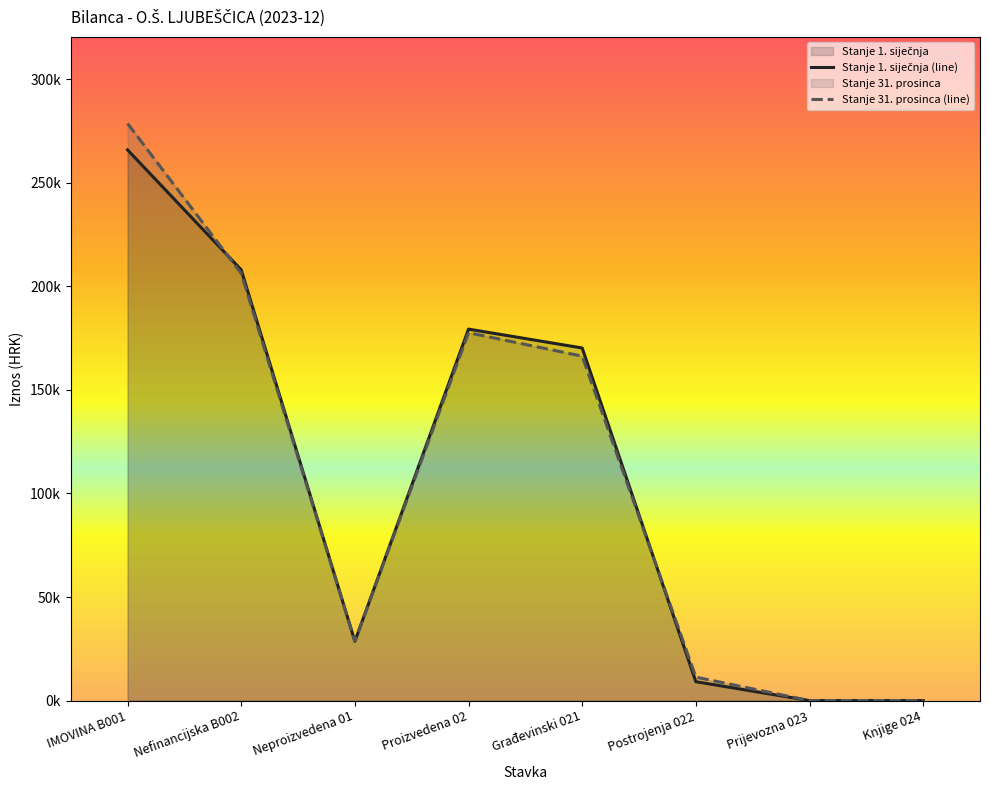

How many intersections are there between Stanje 1. siječnja (line) and Stanje 31. prosinca (line)?

2